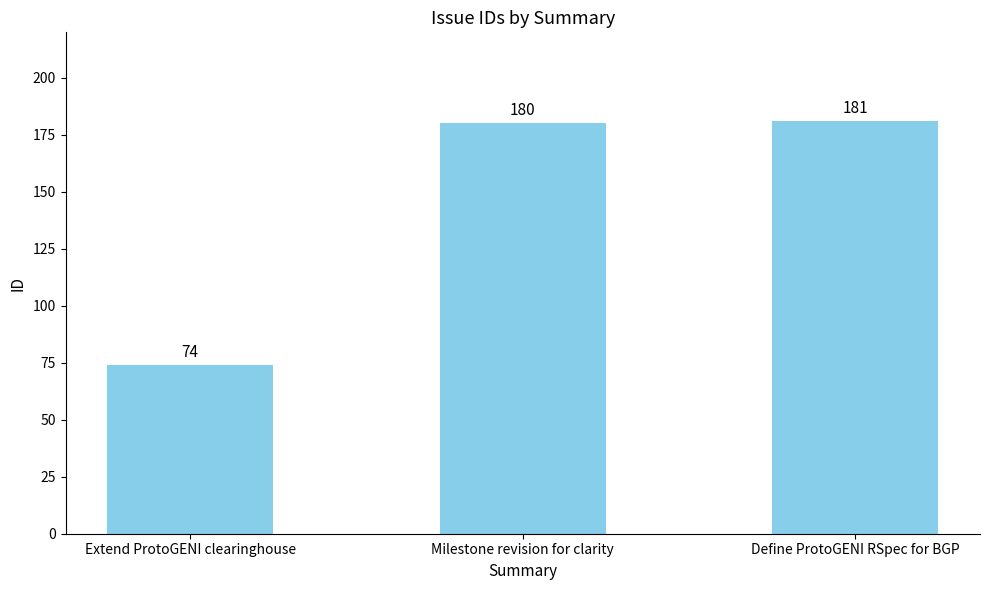

What is the approximate value at Extend ProtoGENI clearinghouse, to the nearest 50?

50